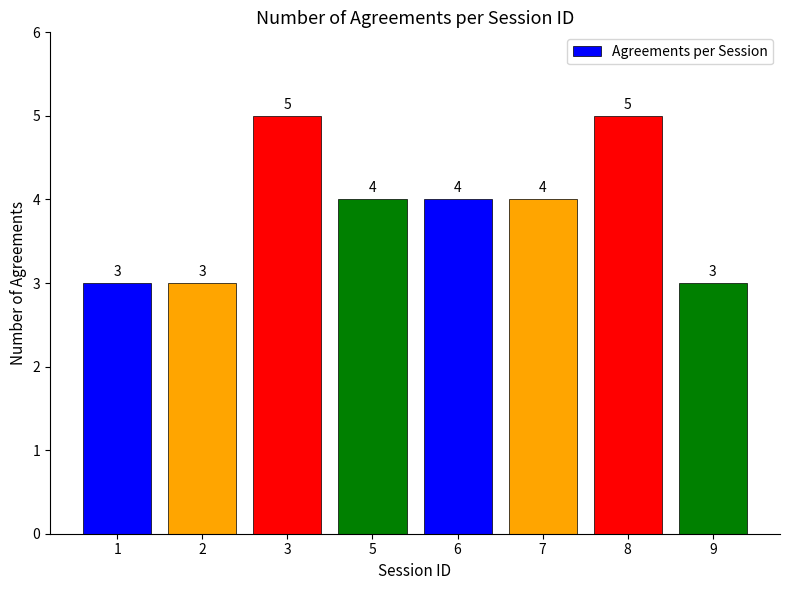

The chart shows a value of 5 at 3. True or false?

True